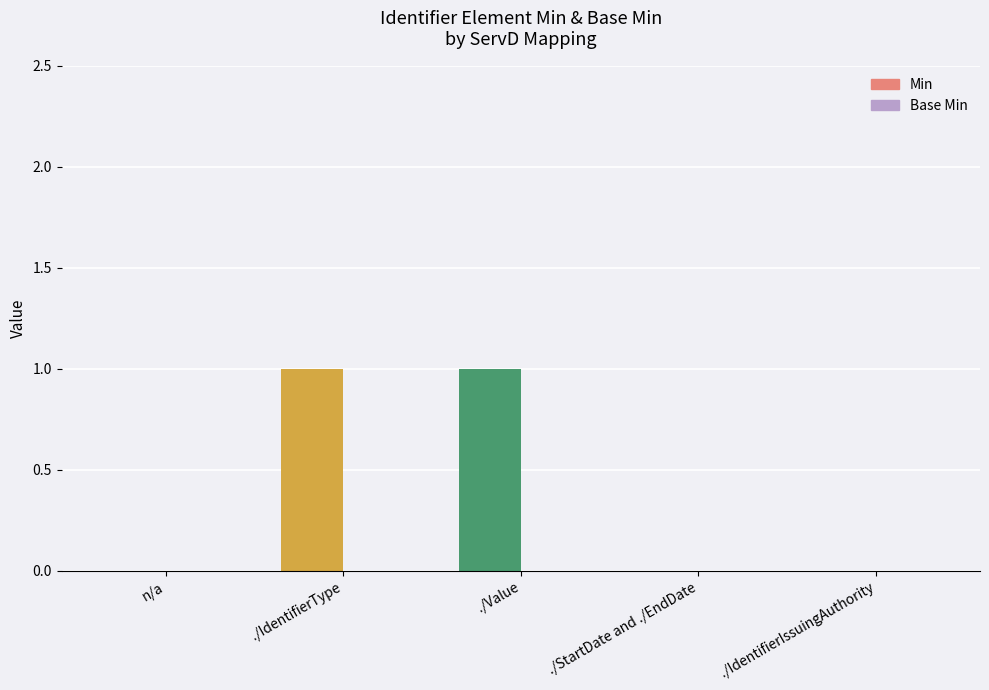

How many positive values does the Min series have?

2